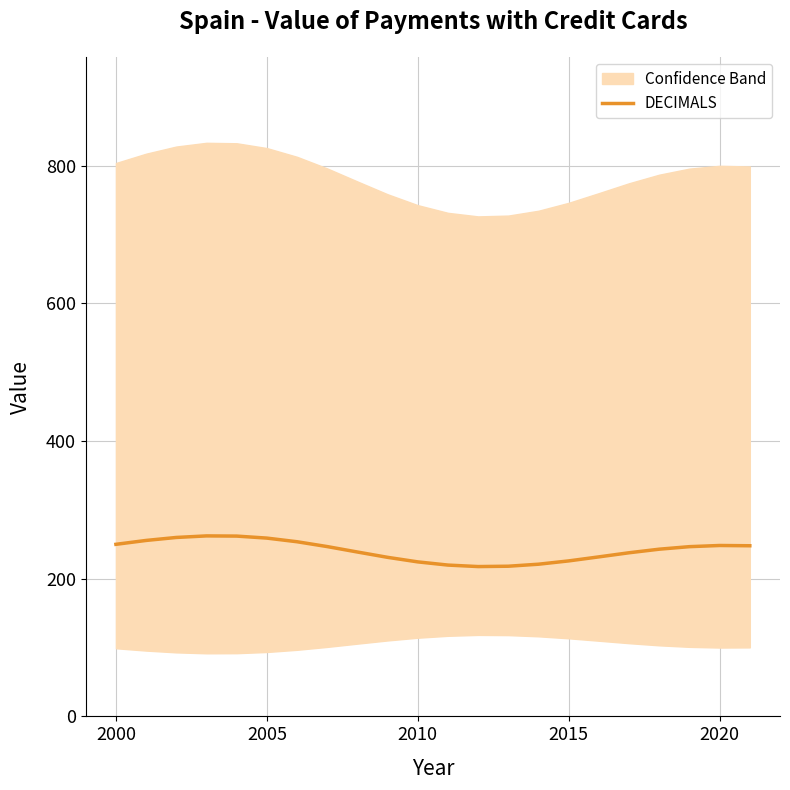

What is the maximum value for DECIMALS?

262.2